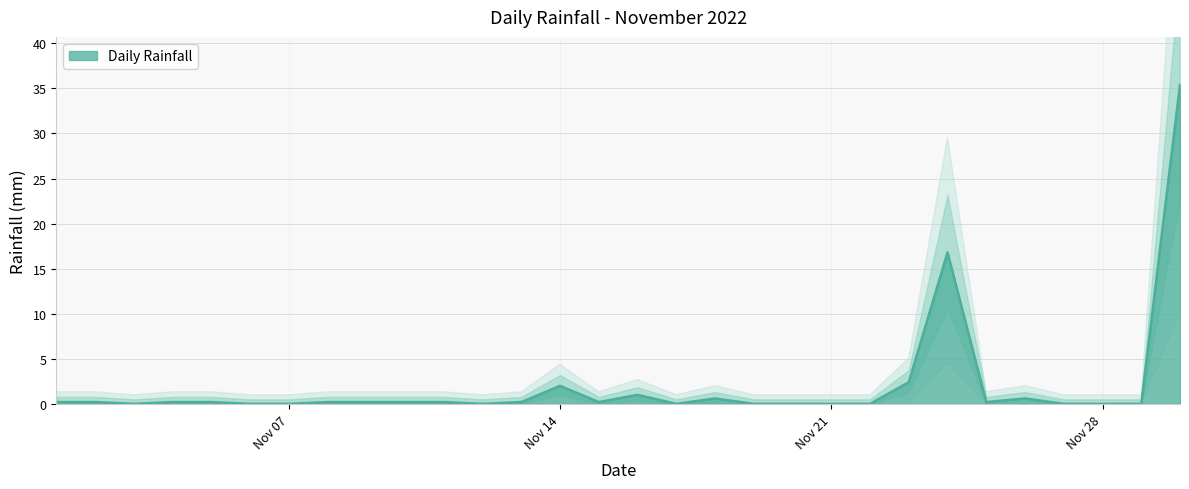

How many distinct data groups are displayed?

1